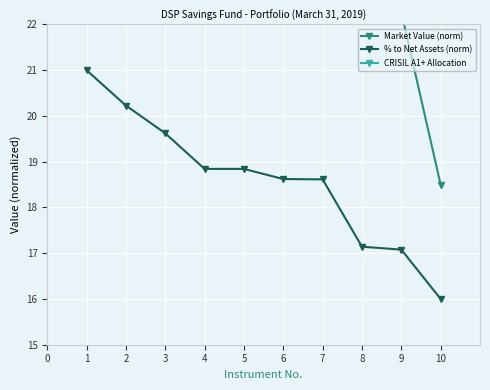

What is the value of the % to Net Assets (norm) point at the 8th from the left?

17.1